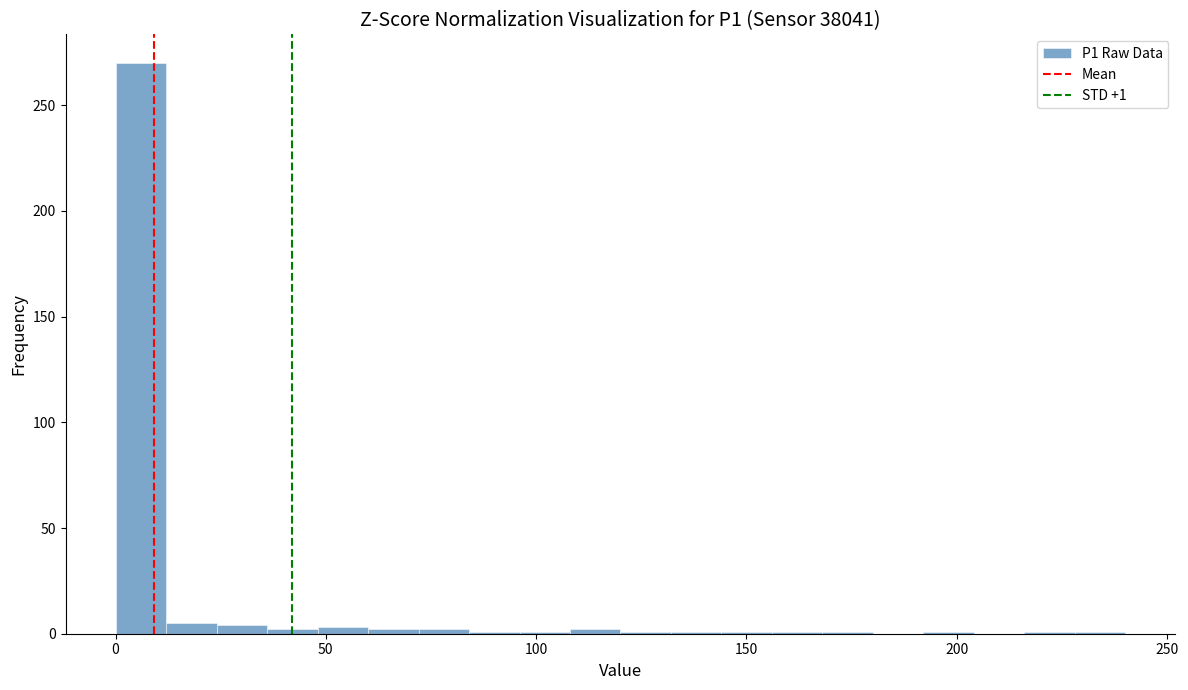

Around what value on the x-axis is the tallest bar? Give the approximate position of its centre, as read against the axis.

5